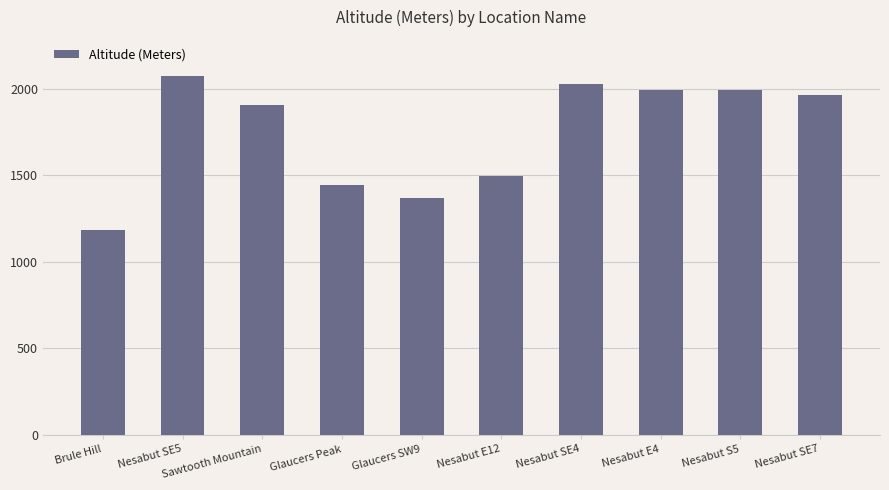

Are the bars horizontal?

No